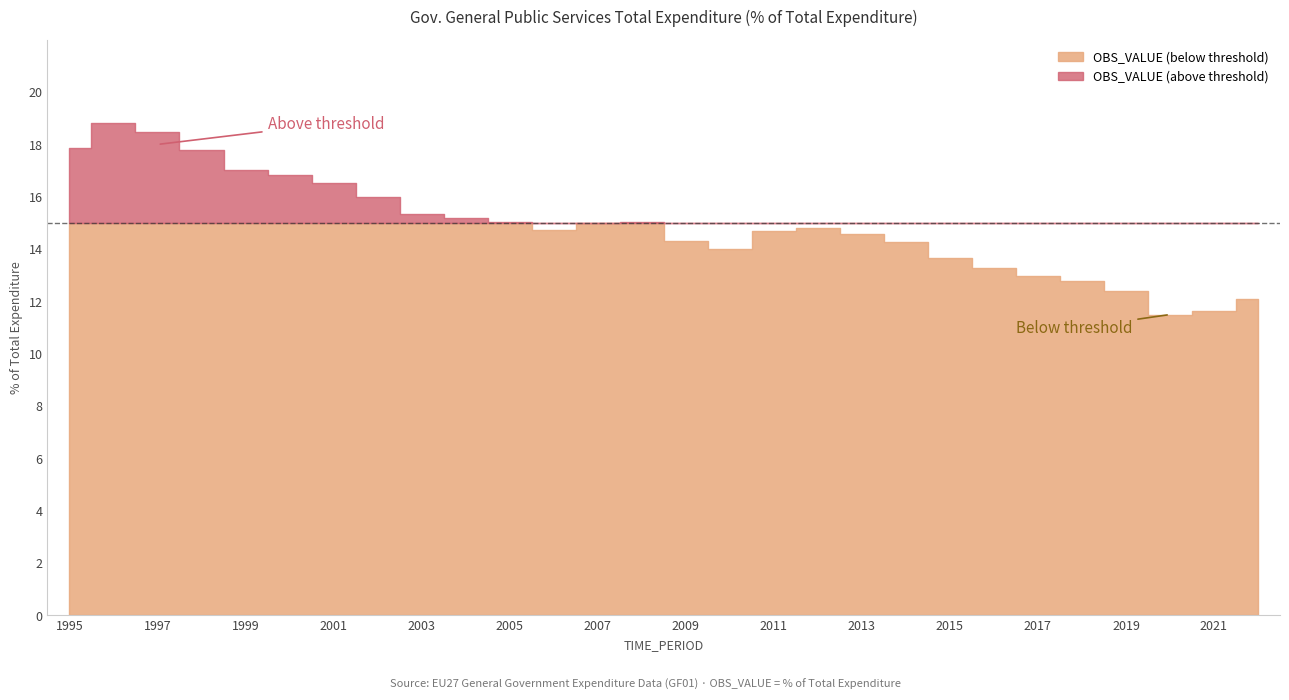

What is the value of the 22nd point from the left?

13.3